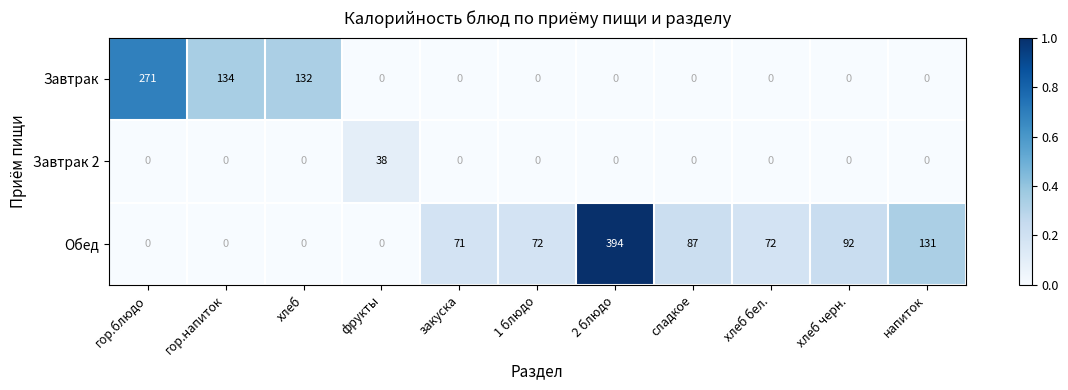

What is the sum of all Завтрак values?

537